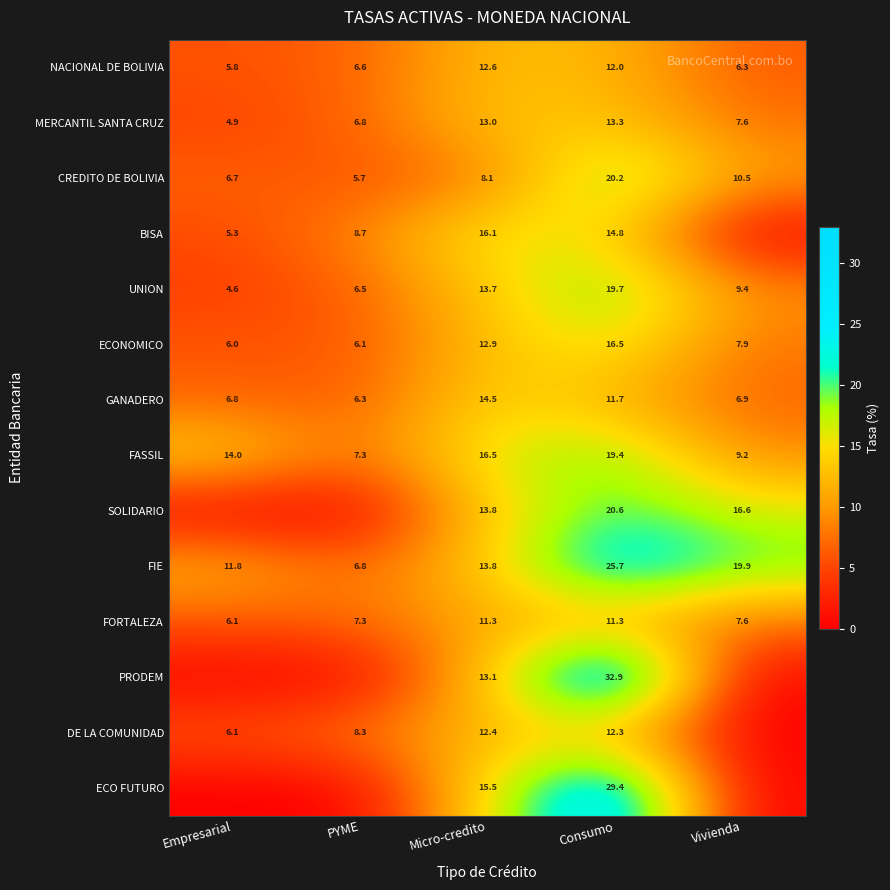

The value of ECO FUTURO at Micro-credito is 15.5. True or false?

True